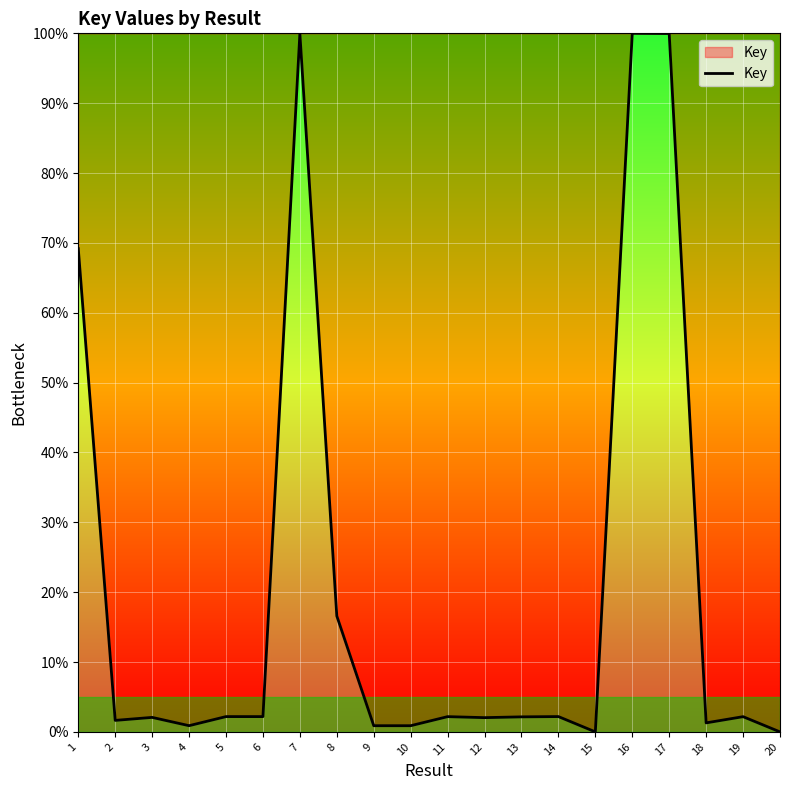

What is the maximum value shown in the chart?

100.0